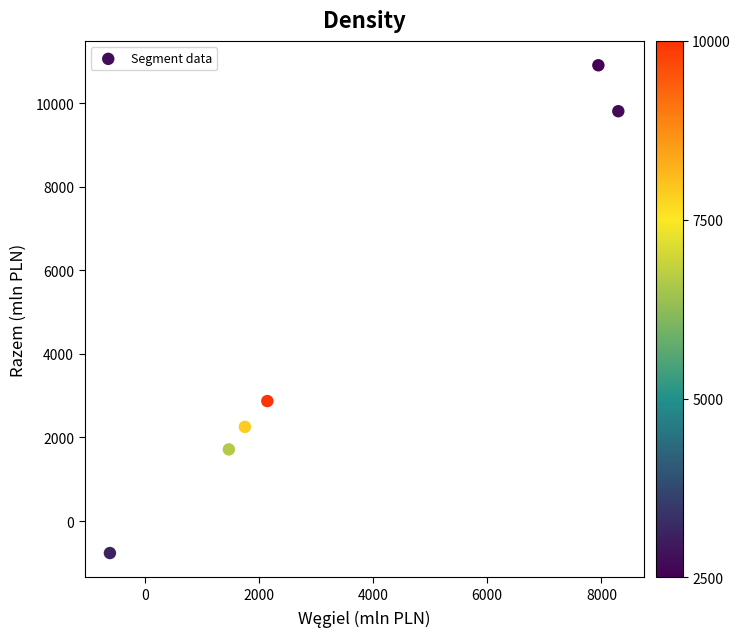

What Y value in the scatter plot is closest to 5071?

2871.1